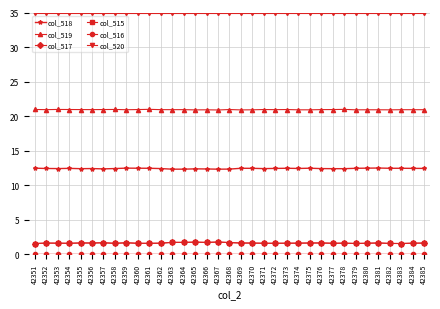

At how many categories does at least one series exceed 29?

35